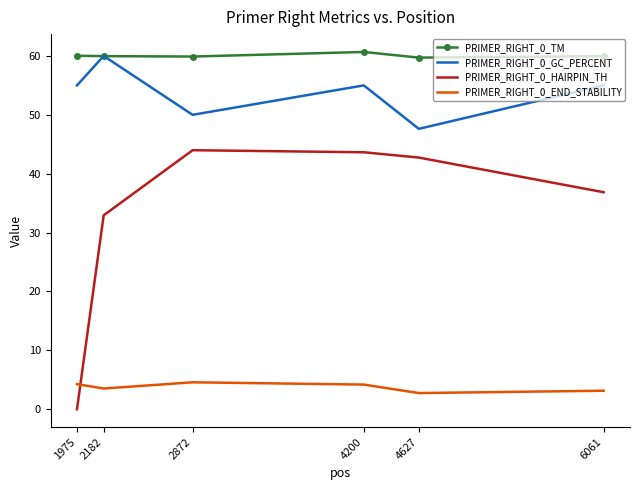

Rank the series at 4200 from lowest to highest value.

PRIMER_RIGHT_0_END_STABILITY, PRIMER_RIGHT_0_HAIRPIN_TH, PRIMER_RIGHT_0_GC_PERCENT, PRIMER_RIGHT_0_TM